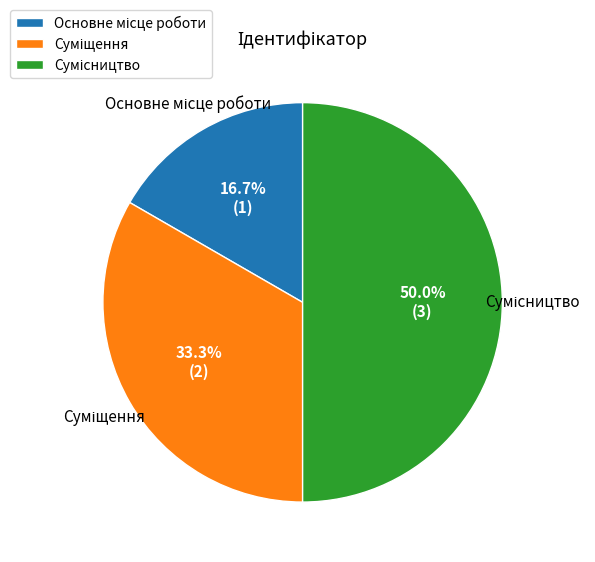

How many segments does this pie chart have?

3